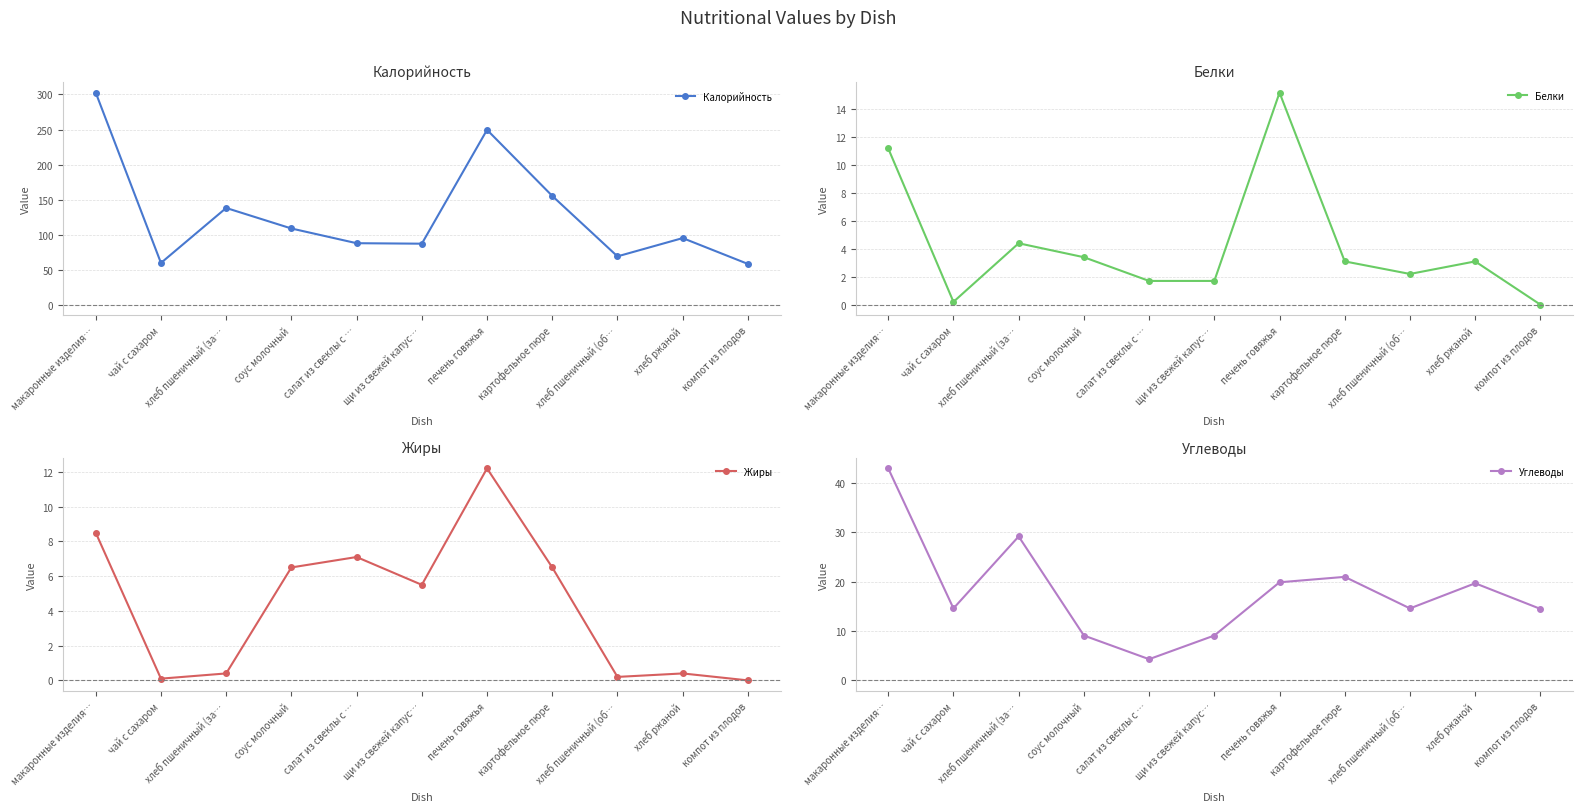

How many data points in Жиры are above 5?

6